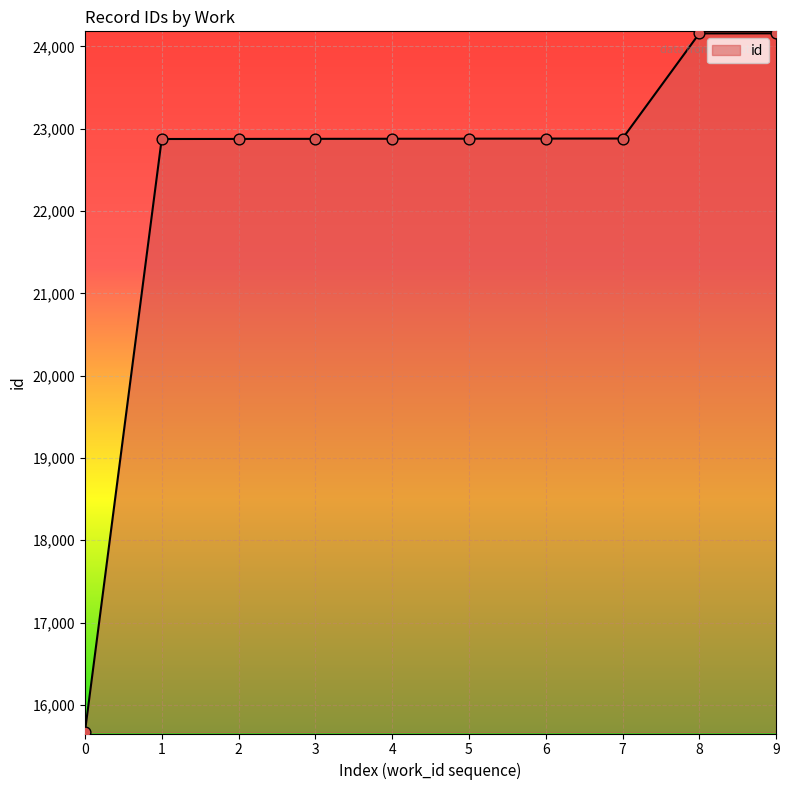

Approximately how many times larger is the value at 5 compared to 0?

1.5